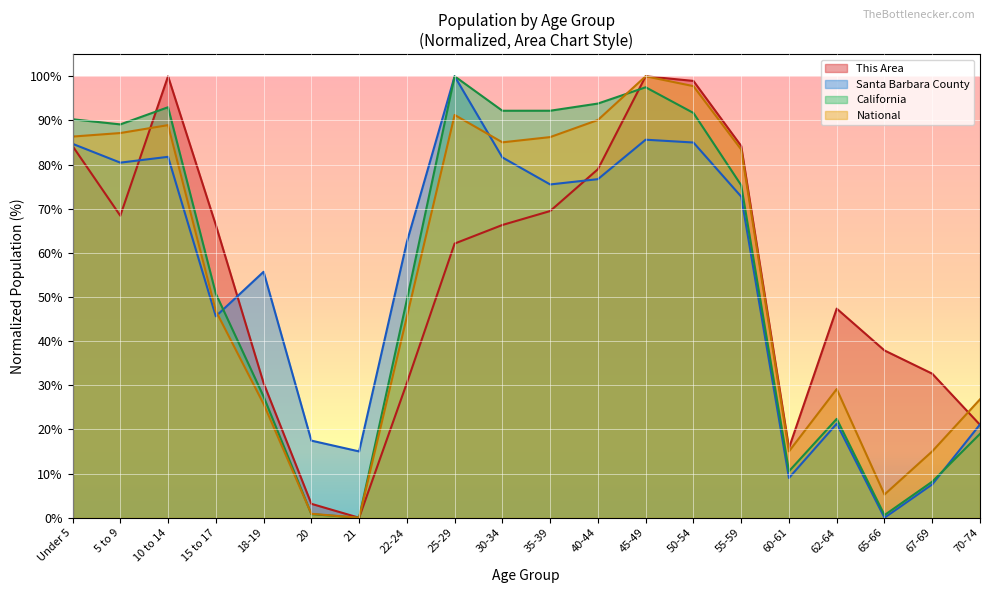

What is the label of the 19th point from the left?

67-69